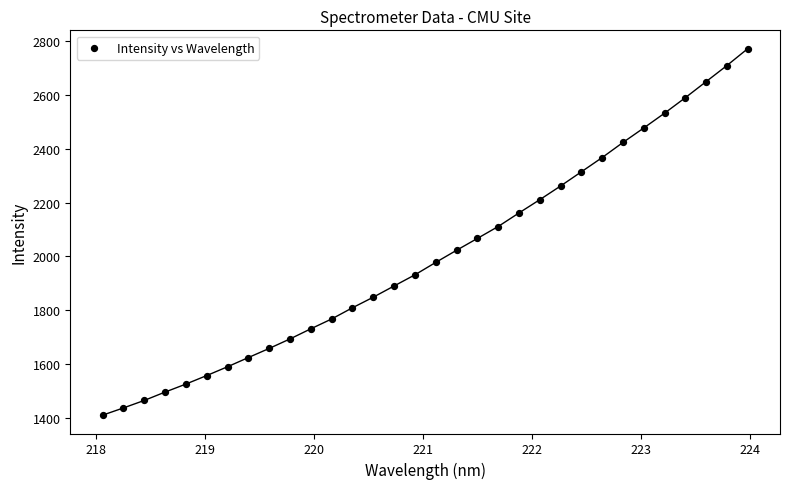

What is the range of Y values (max minus min)?

1362.4